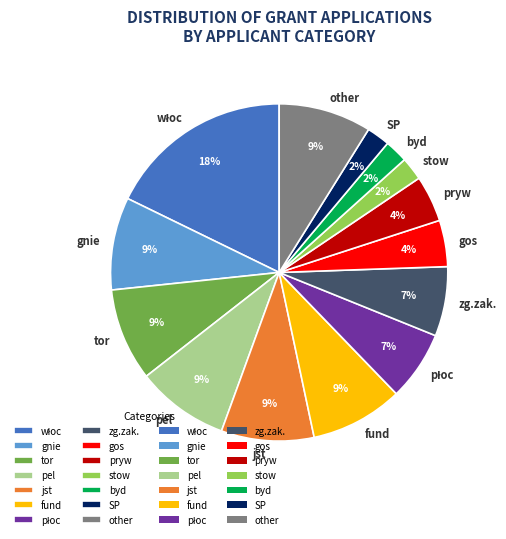

To the nearest percent, what percentage of the pie is gos?

4%